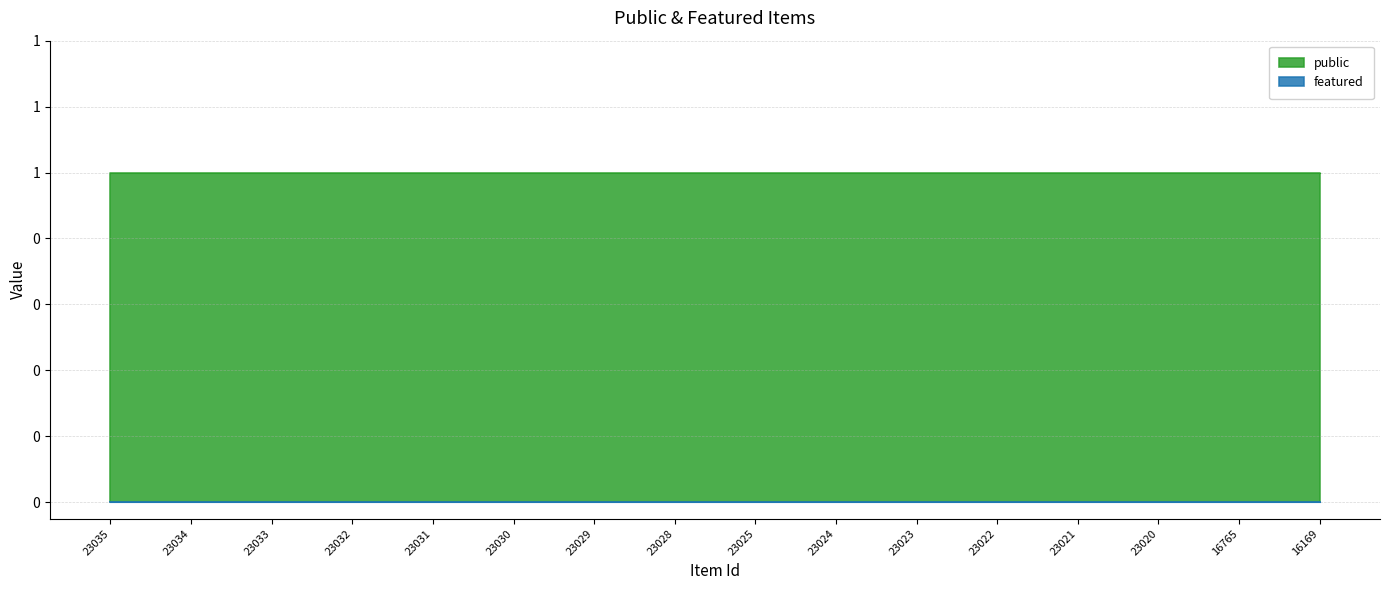

Reading left to right, transcribe all the data shown in this chart.

public: 23035=1	23034=1	23033=1	23032=1	23031=1	23030=1	23029=1	23028=1	23025=1	23024=1	23023=1	23022=1	23021=1	23020=1	16765=1	16169=1
featured: 23035=0	23034=0	23033=0	23032=0	23031=0	23030=0	23029=0	23028=0	23025=0	23024=0	23023=0	23022=0	23021=0	23020=0	16765=0	16169=0